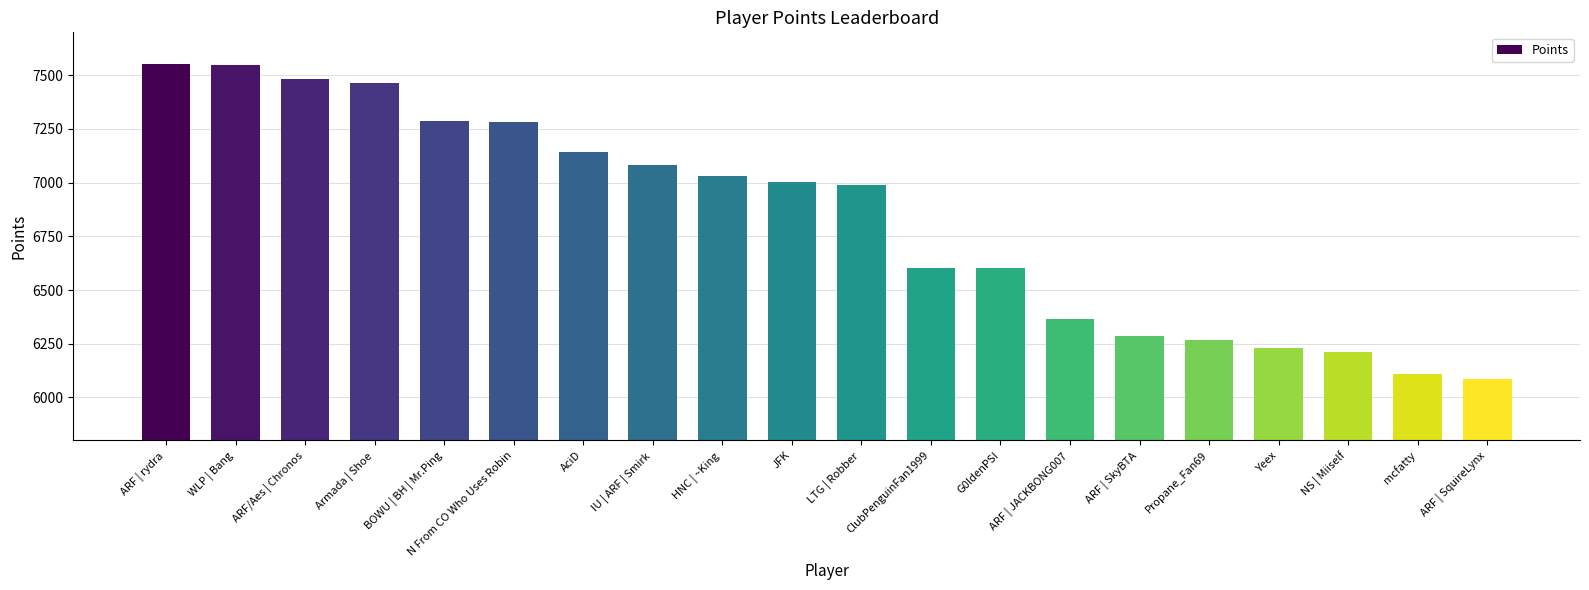

Which has a higher value, JFK or Yeex?

JFK